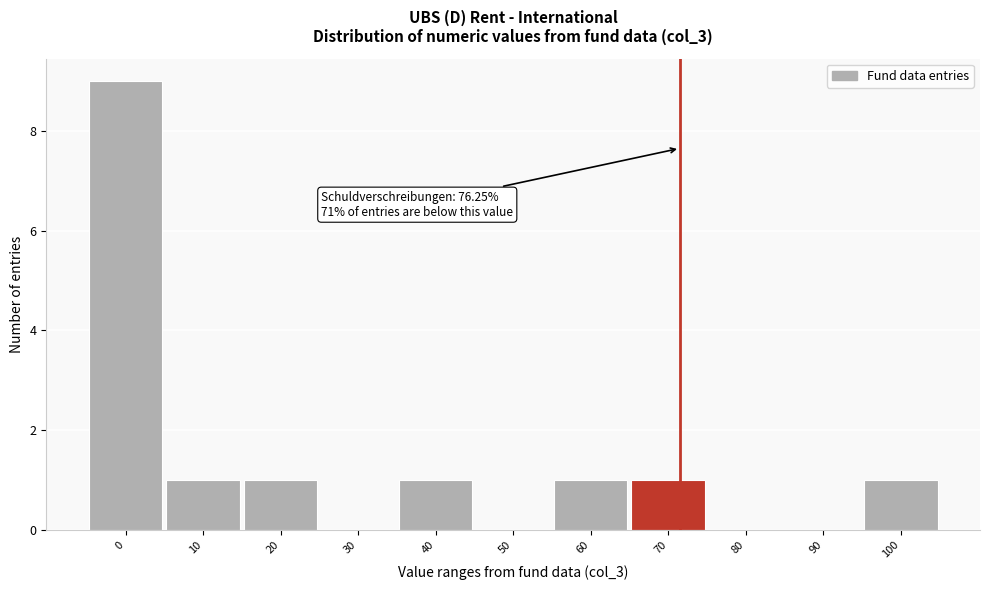

Reading left to right, transcribe all the data shown in this chart.

0=9	10=1	20=1	30=0	40=1	50=0	60=1	70=1	80=0	90=0	100=1